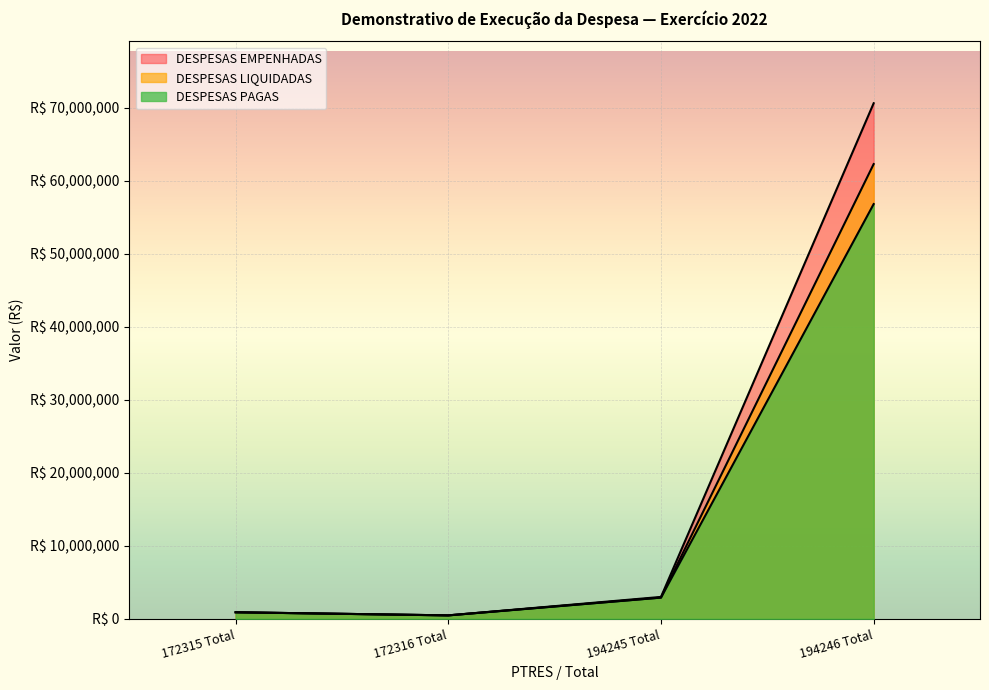

Does the chart display data point markers on the line(s)?

No